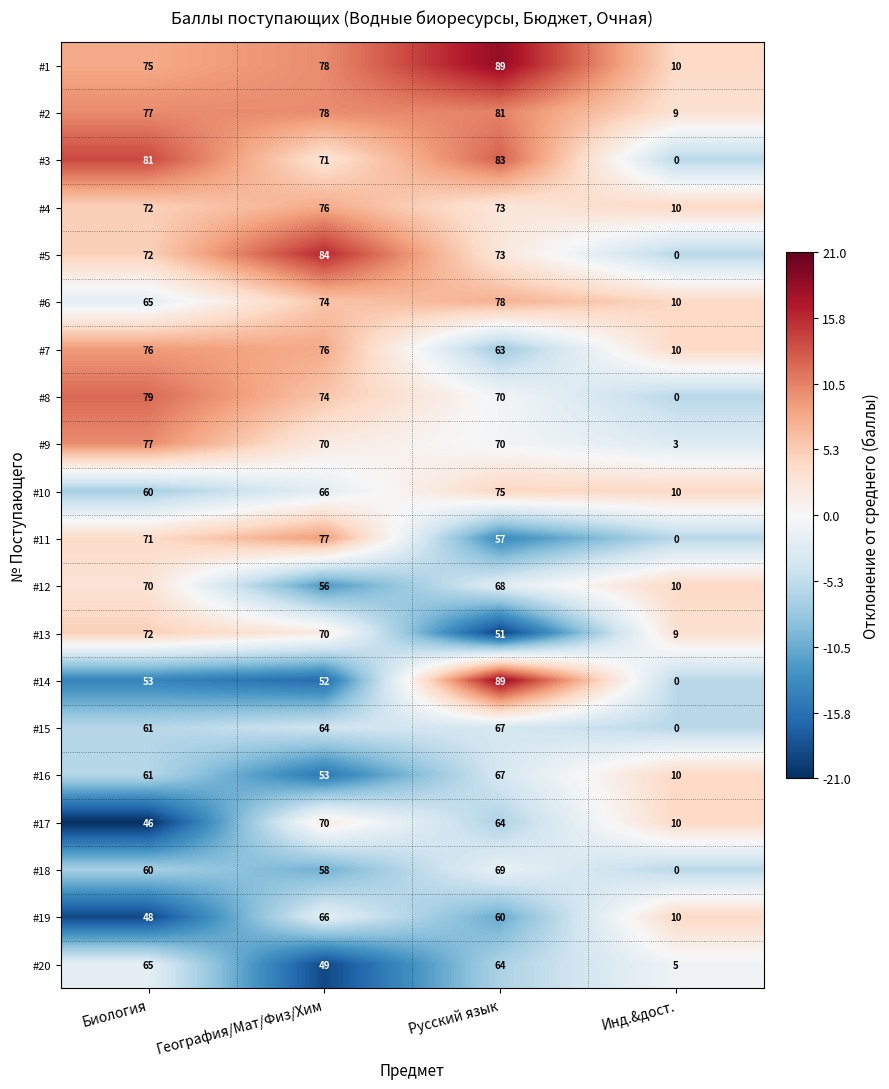

What is the difference between the #17 values at Биология and География/Мат/Физ/Хим?

24